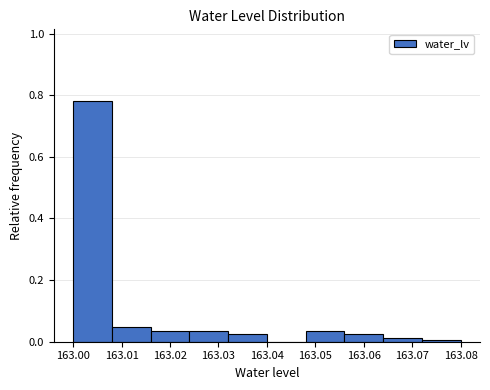

Reading left to right, transcribe this chart: for each bar, give the range it covers on the x-axis and its height. The values are not printed on the chart, so give them approximately, as read against the axis.

163.000 to 163.008: 0.78
163.008 to 163.016: 0.04
163.016 to 163.024: 0.04
163.024 to 163.032: 0.04
163.032 to 163.040: 0.02
163.040 to 163.048: 0
163.048 to 163.056: 0.04
163.056 to 163.064: 0.02
163.064 to 163.072: under 0.02
163.072 to 163.080: under 0.02